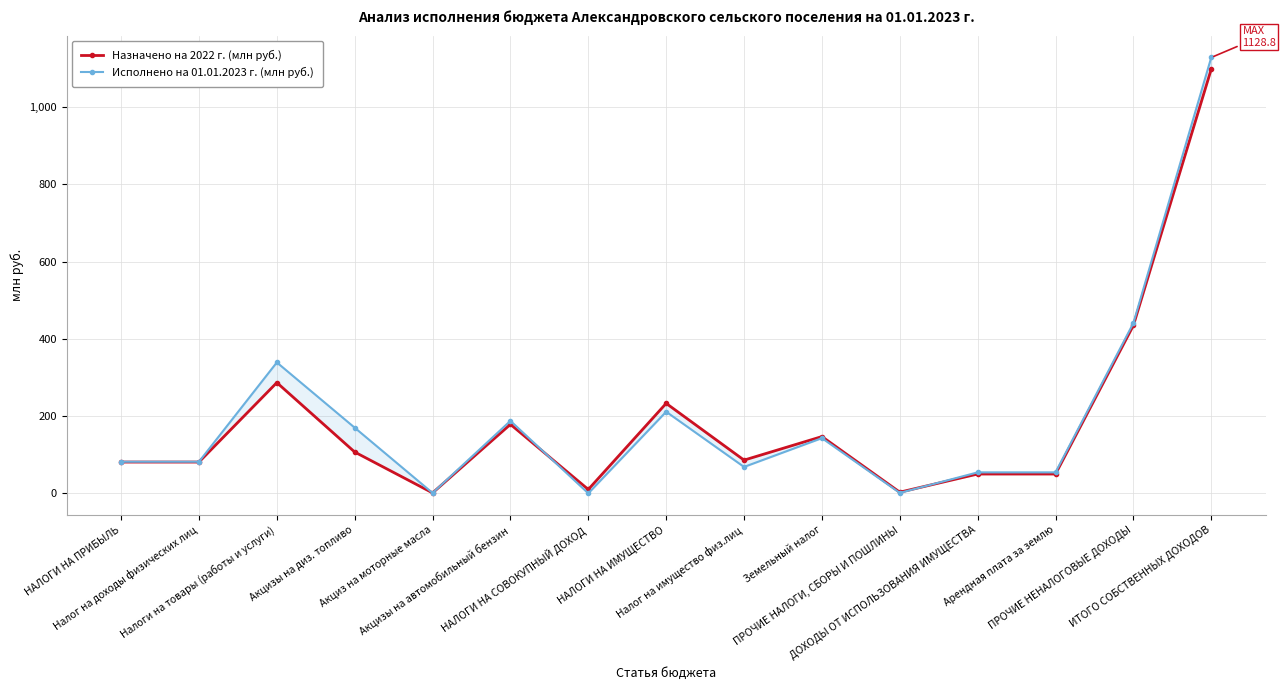

The value of Назначено на 2022 г. (млн руб.) at Акцизы на автомобильный бензин is 310.5. True or false?

False